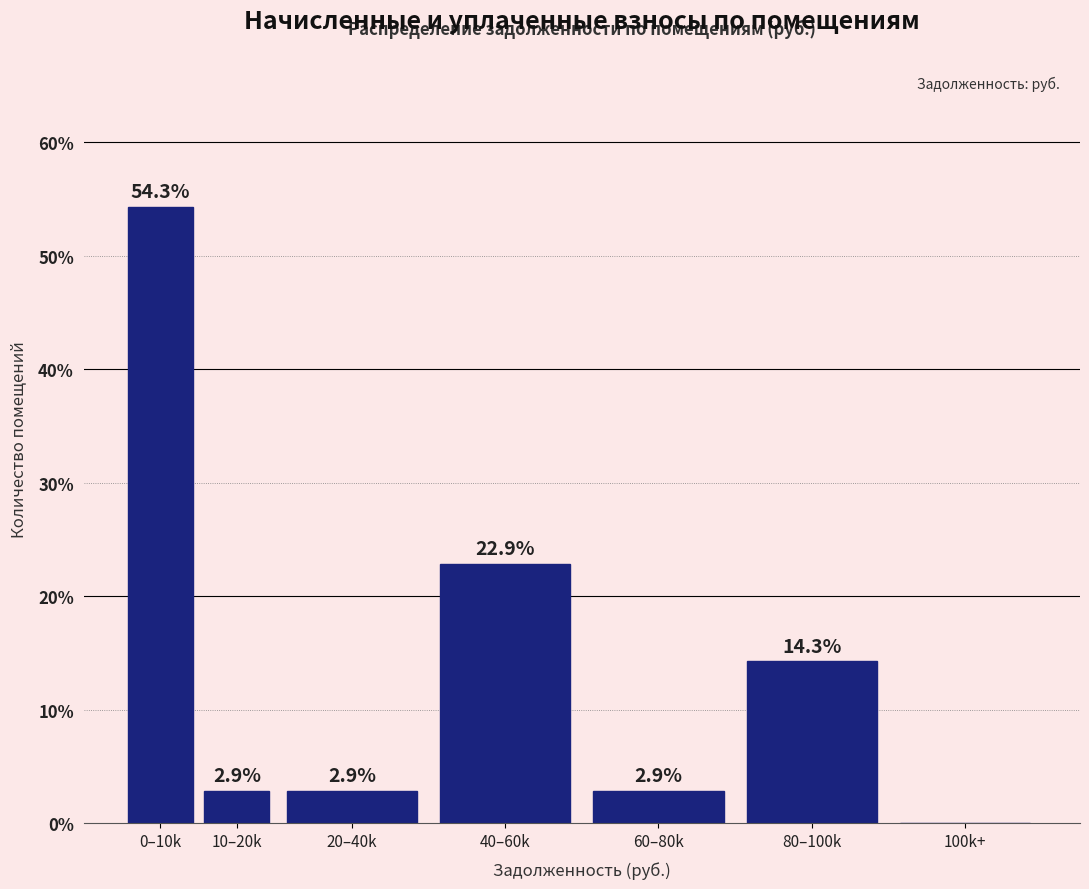

Reading left to right, list all the values displayed in this chart.

0–10k=54.3	10–20k=2.9	20–40k=2.9	40–60k=22.9	60–80k=2.9	80–100k=14.3	100k+=0.0